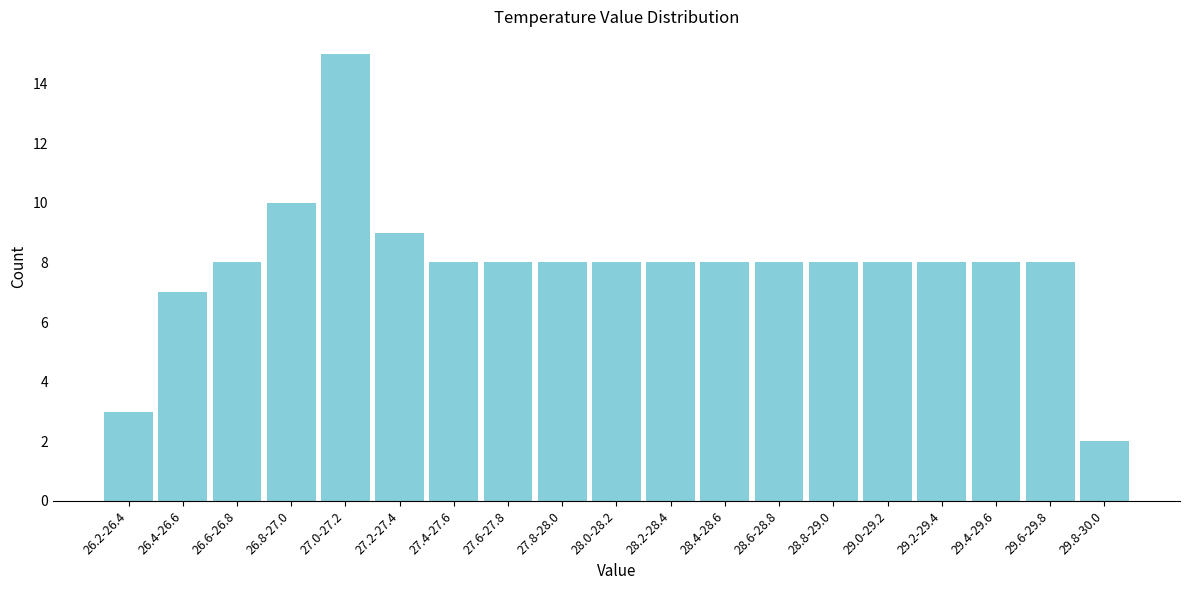

Reading right to left, list all the values displayed in this chart.

29.8-30.0=2	29.6-29.8=8	29.4-29.6=8	29.2-29.4=8	29.0-29.2=8	28.8-29.0=8	28.6-28.8=8	28.4-28.6=8	28.2-28.4=8	28.0-28.2=8	27.8-28.0=8	27.6-27.8=8	27.4-27.6=8	27.2-27.4=9	27.0-27.2=15	26.8-27.0=10	26.6-26.8=8	26.4-26.6=7	26.2-26.4=3